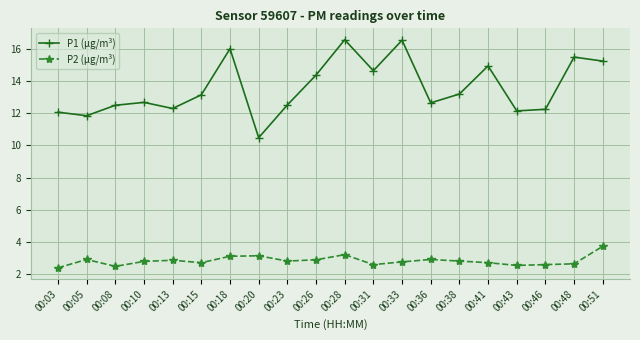

At which category is the sum across all series the highest?

00:28